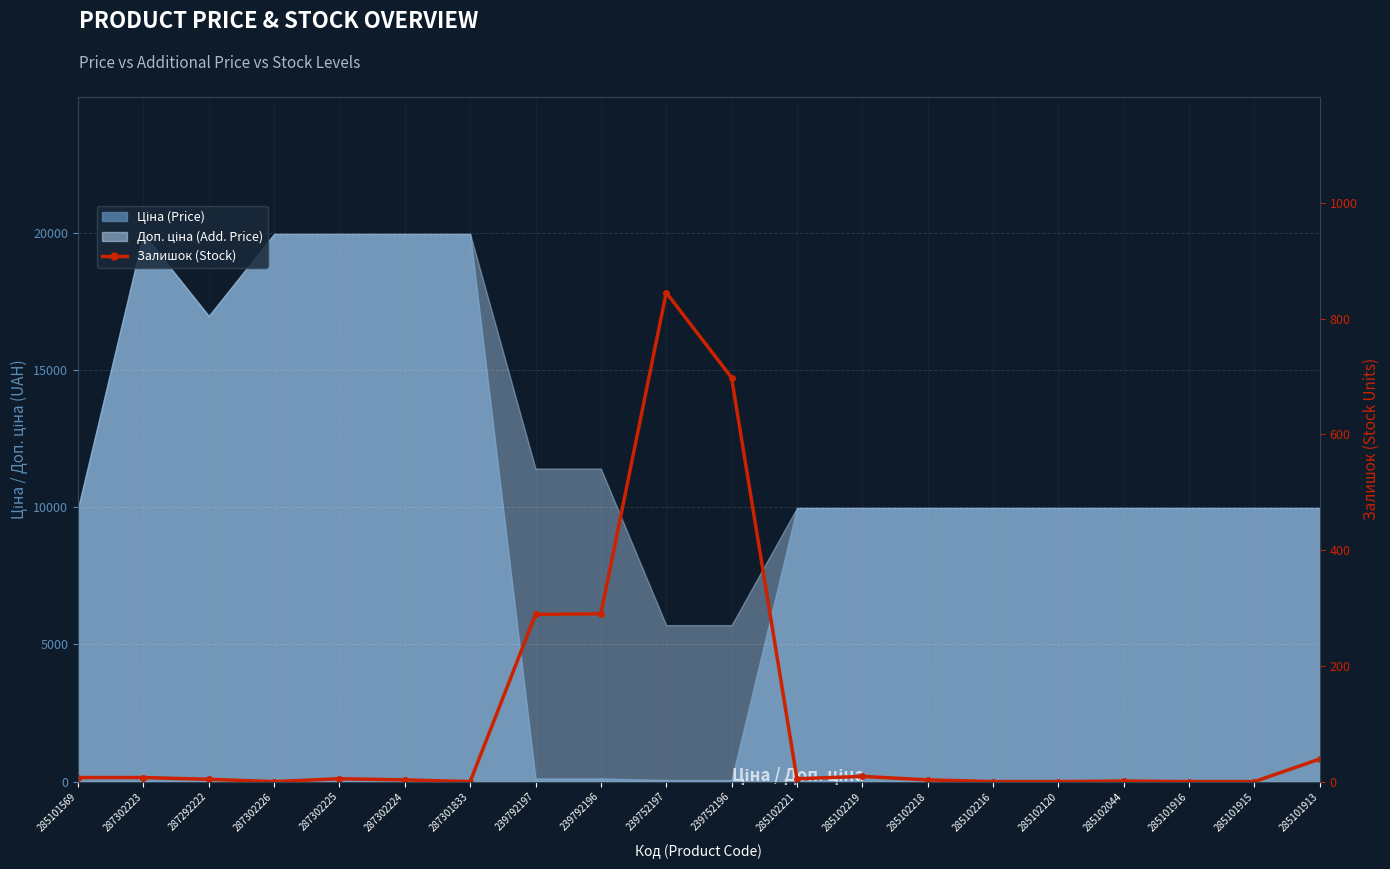

Which has a higher value, 285101915 or 239752197?

239752197